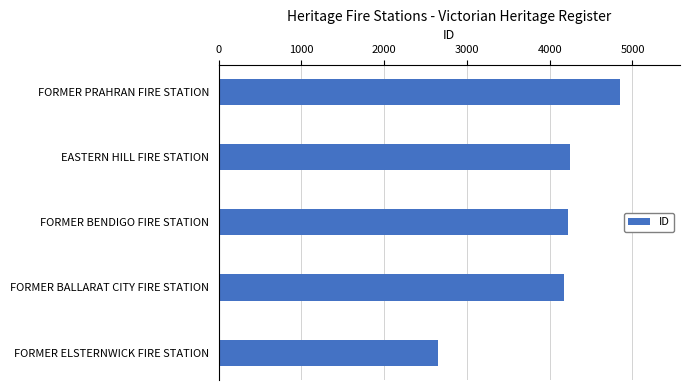

True or false: the data shows 7149 at FORMER BALLARAT CITY FIRE STATION.

False